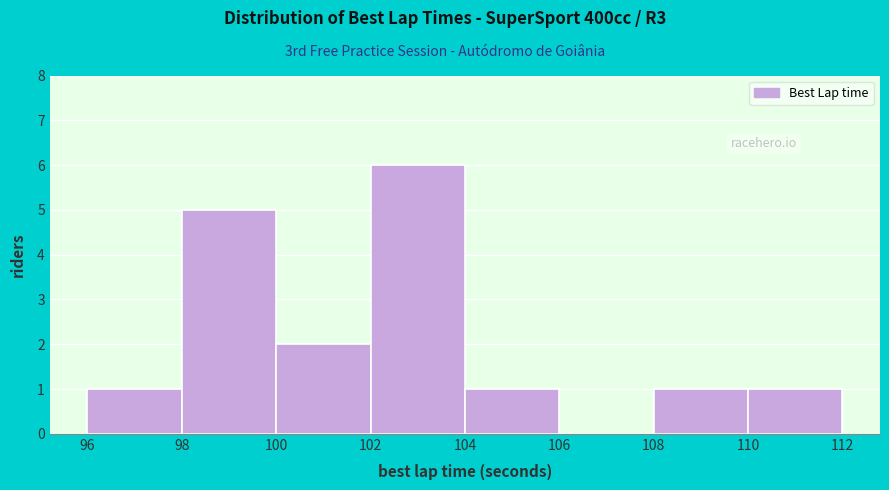

Which range on the x-axis has the tallest bar?

102 to 104